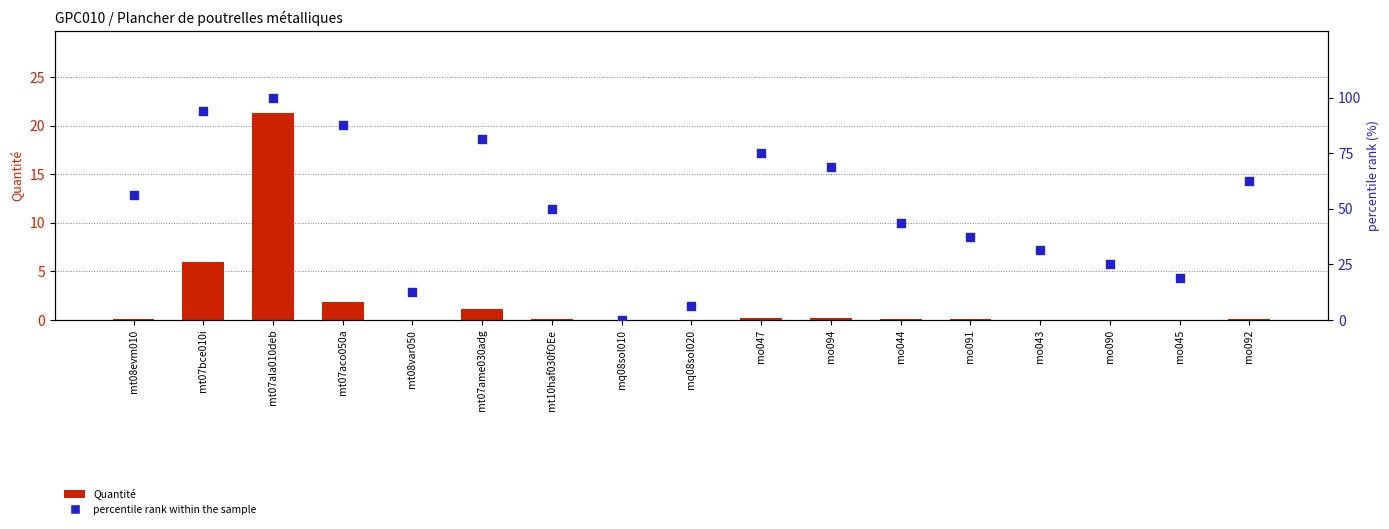

What is the total value across all series at mo090?

25.0